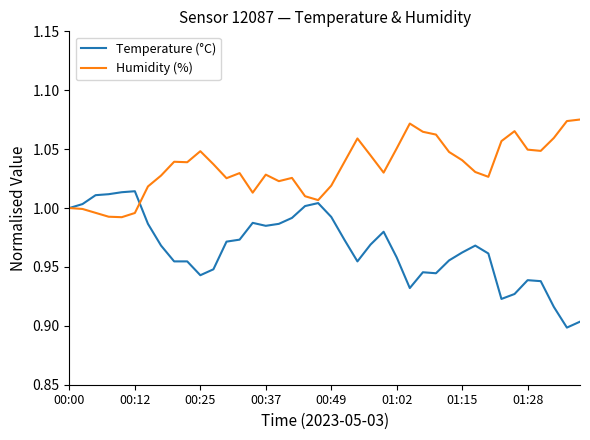

Which series has the largest total across all categories?

Humidity (%)